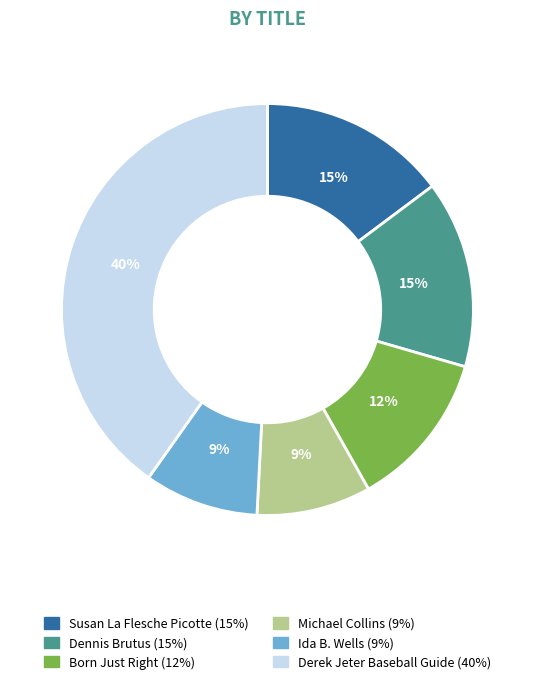

To the nearest percent, what portion does Susan La Flesche Picotte represent?

15%